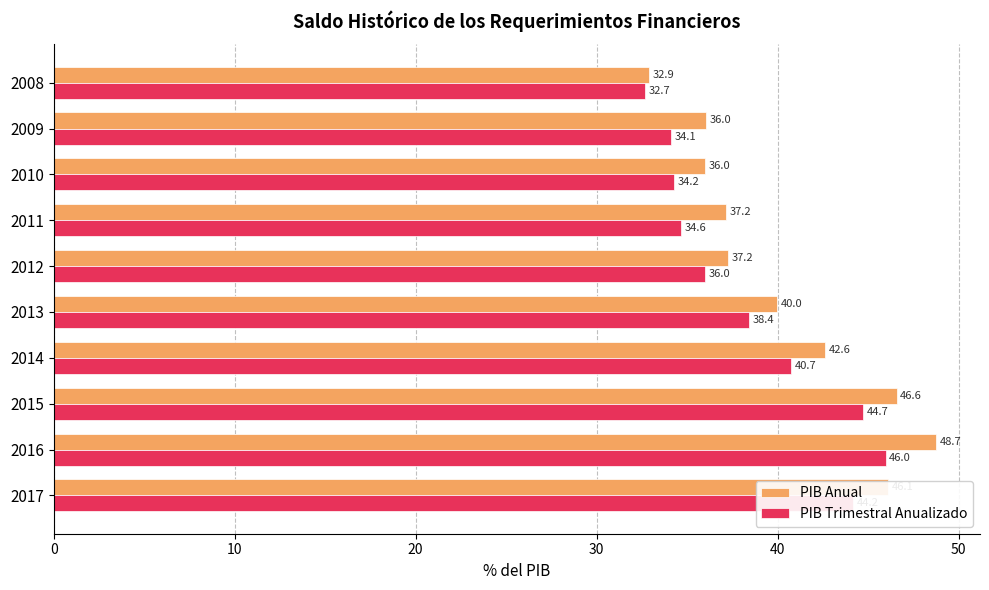

The value of PIB Anual at 2015 is 46.6. True or false?

True